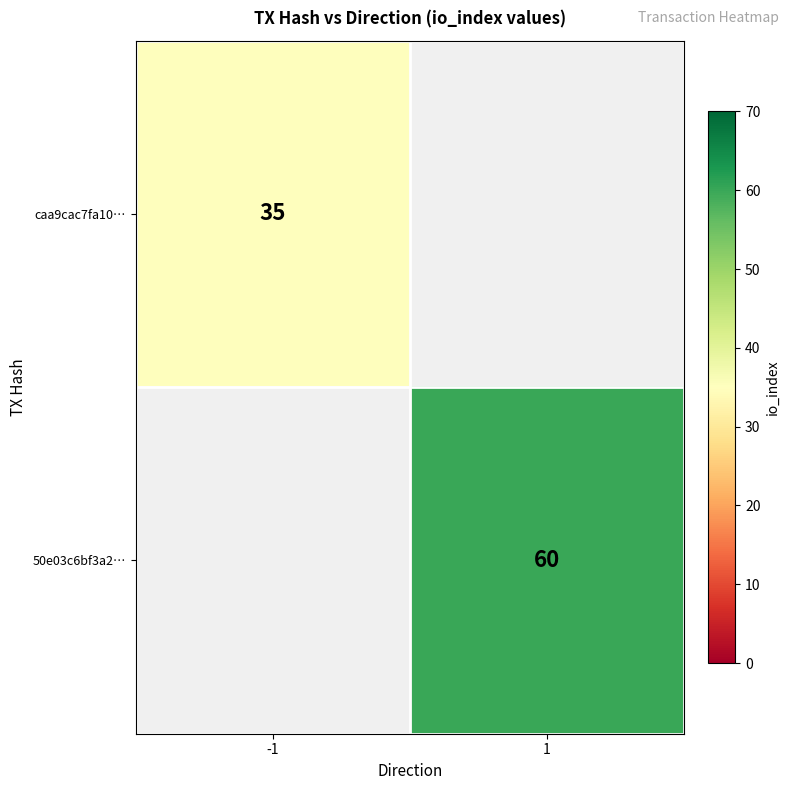

Between 1 and -1, which is larger?

-1